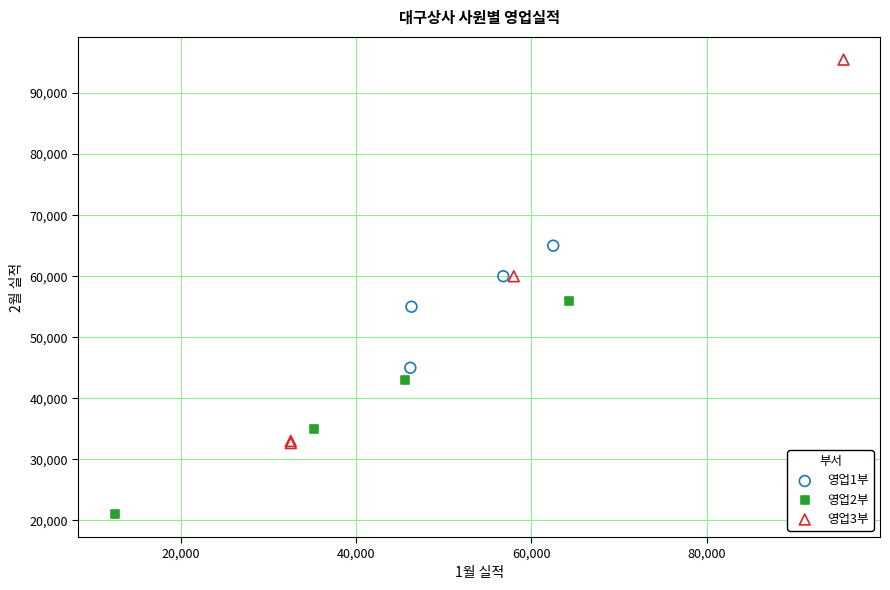

Which series reaches the maximum Y coordinate?

영업3부